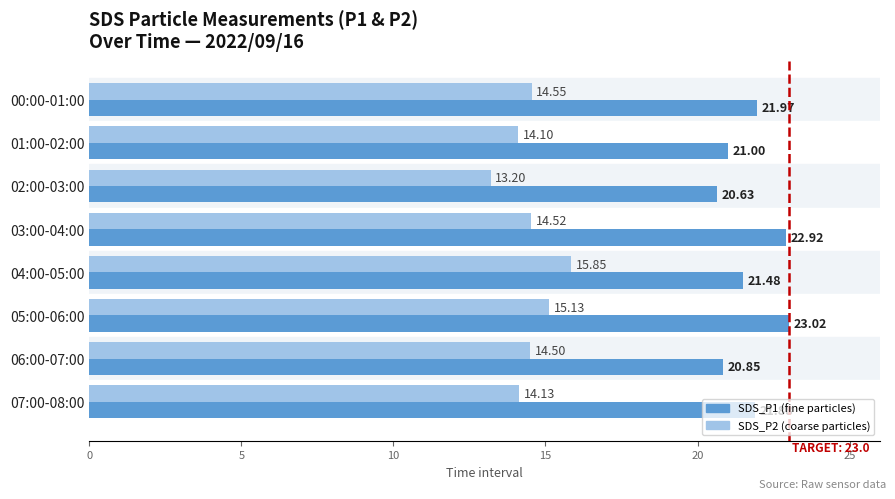

At which category is the sum across all series the highest?

05:00-06:00